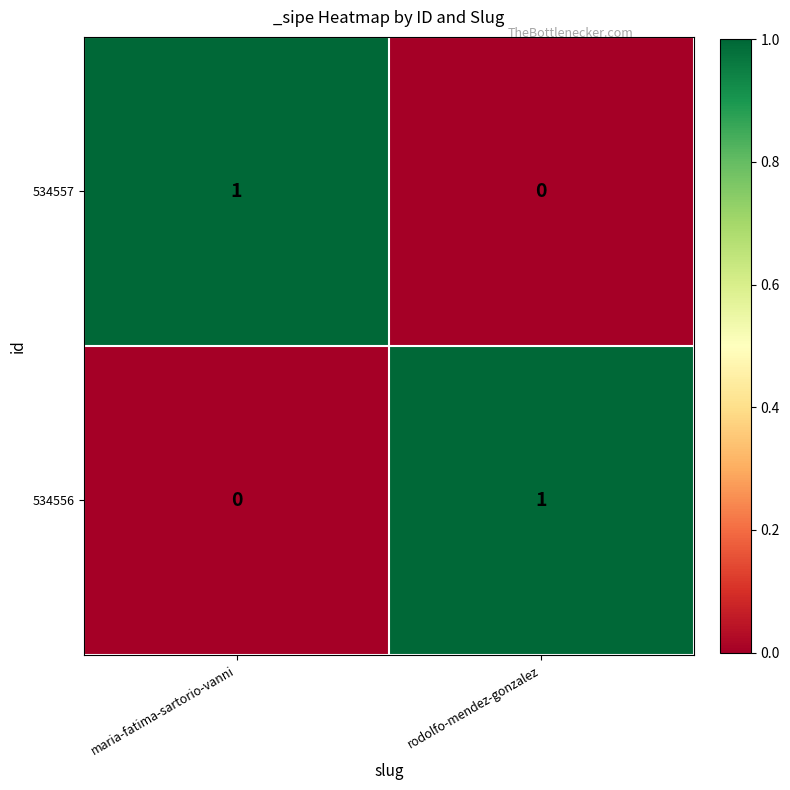

At which label is 534556 closest to 0?

maria-fatima-sartorio-vanni